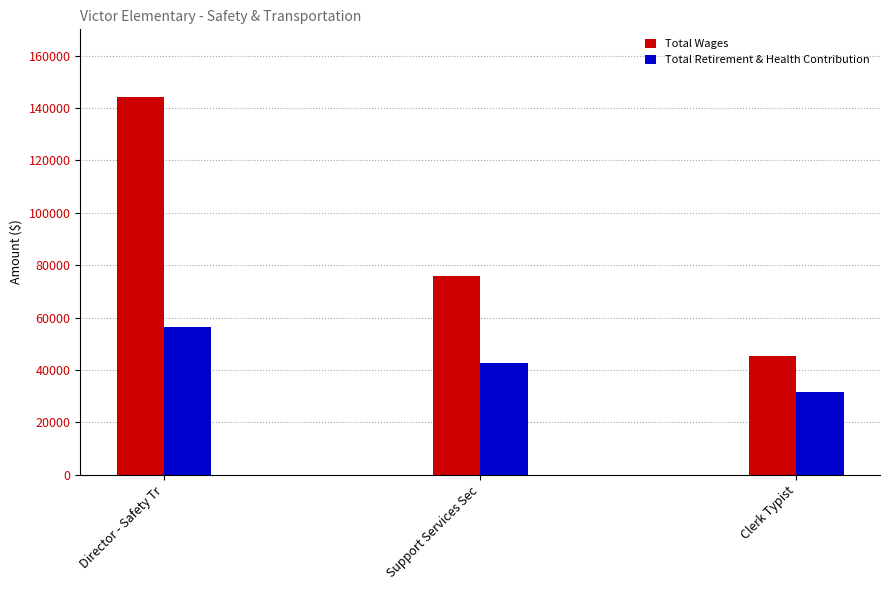

How many bars are there in total?

6